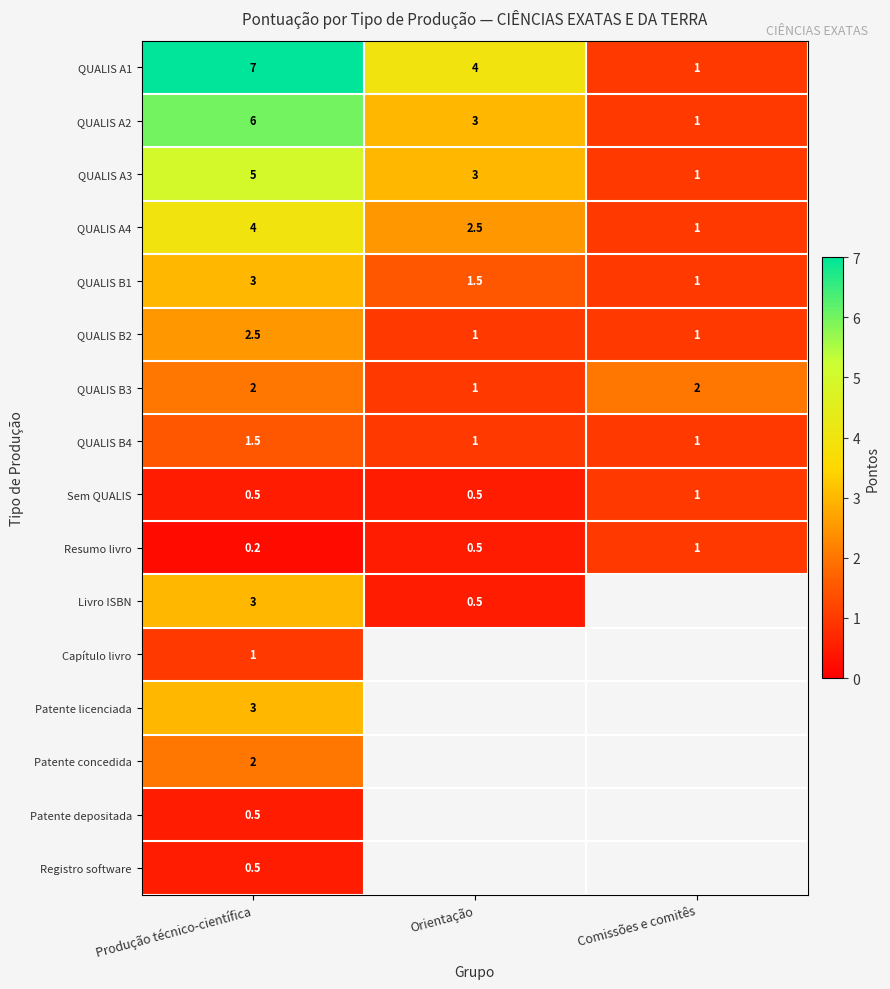

What is the spread (max minus min) of values at Produção técnico-científica?

6.8